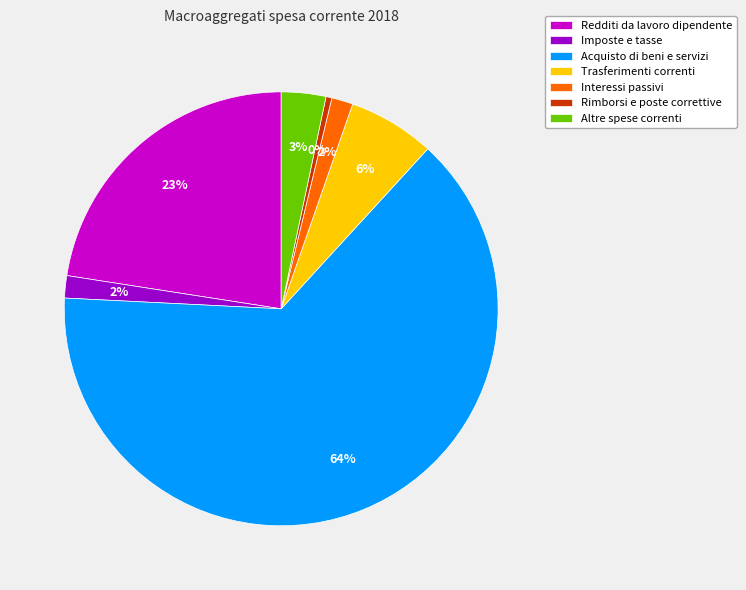

Which slice is the largest?

Acquisto di beni e servizi